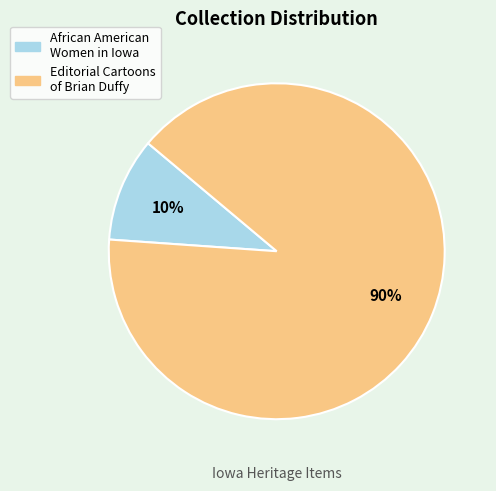

Is there any slice that represents more than half of the pie?

Yes